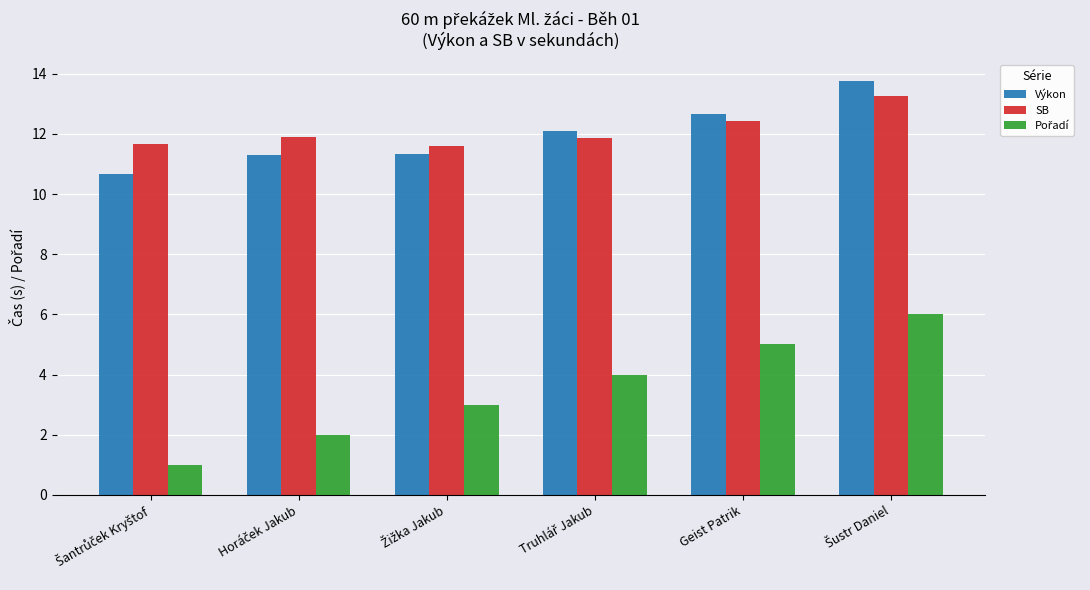

What is the difference between the maximum and minimum values in the Výkon series?

3.1